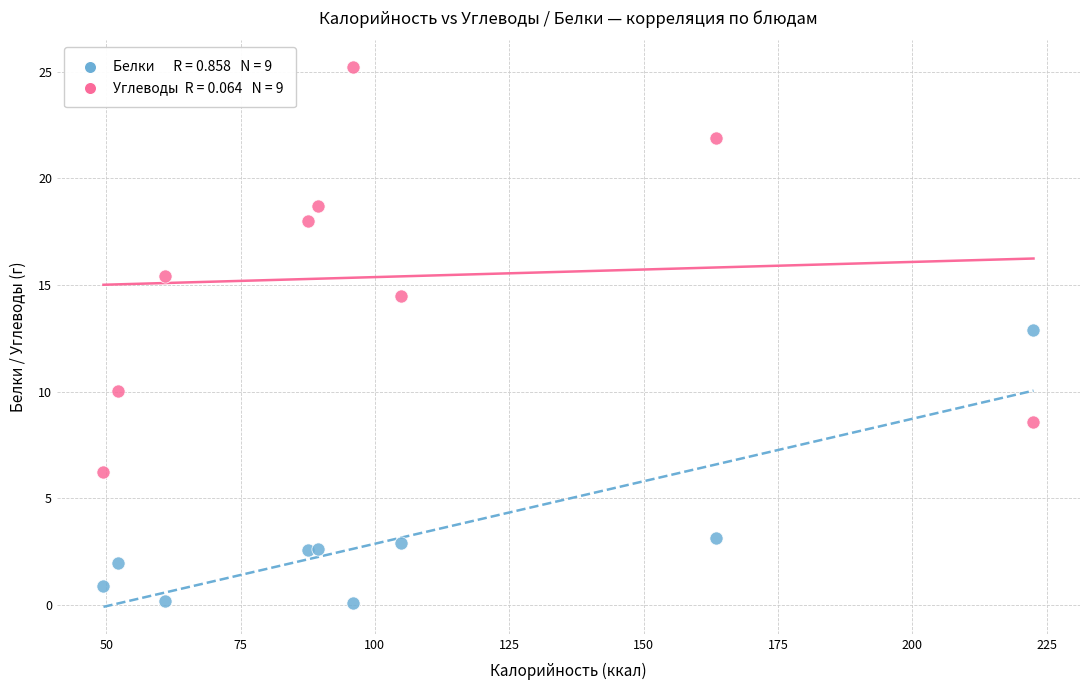

Across all series, what Y value is closest to 12?

12.9